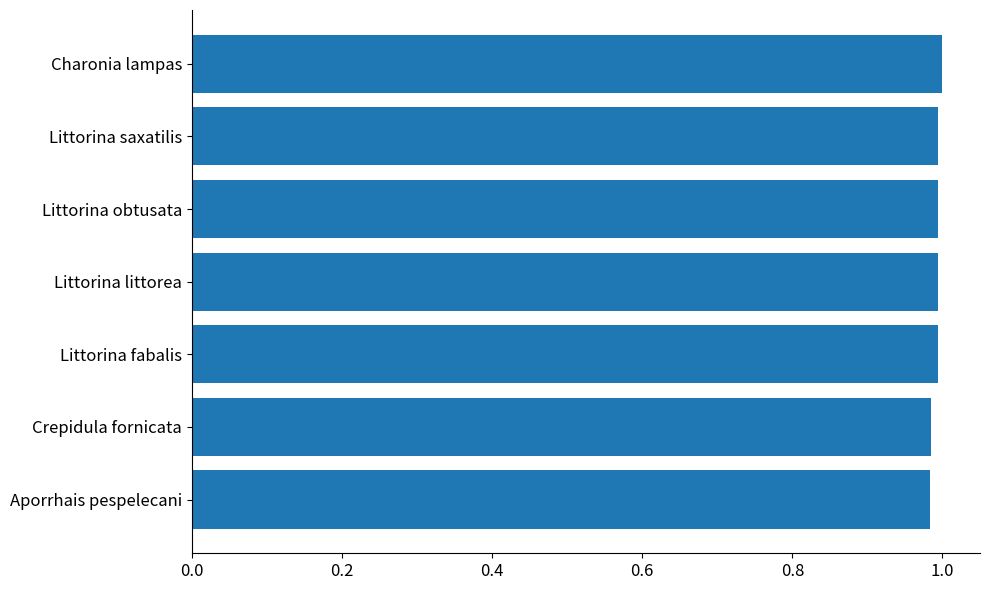

What is the sum of the values at Charonia lampas and Aporrhais pespelecani?

2.0